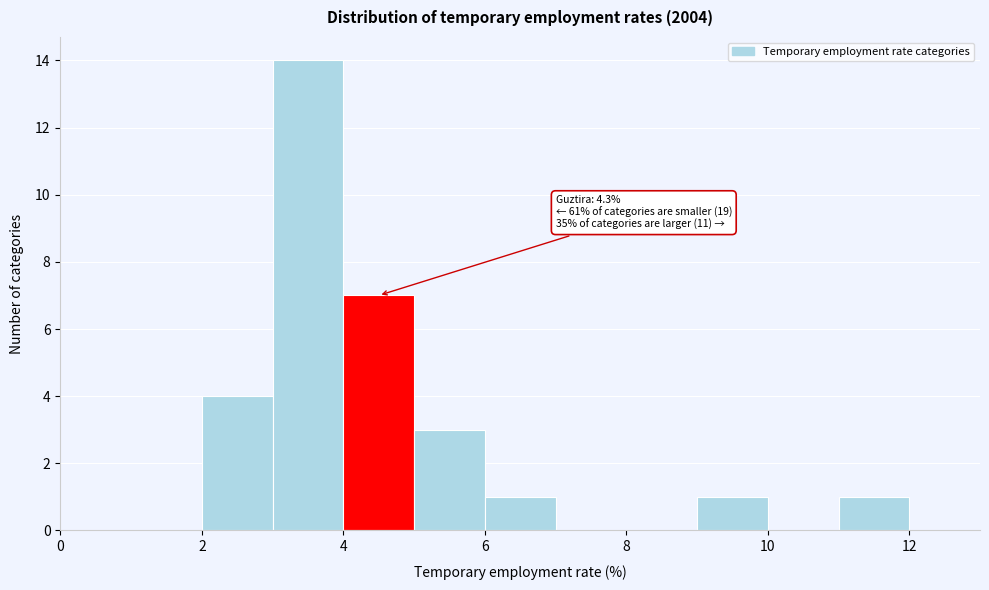

Over which range of the x-axis is the bar tallest?

3 to 4